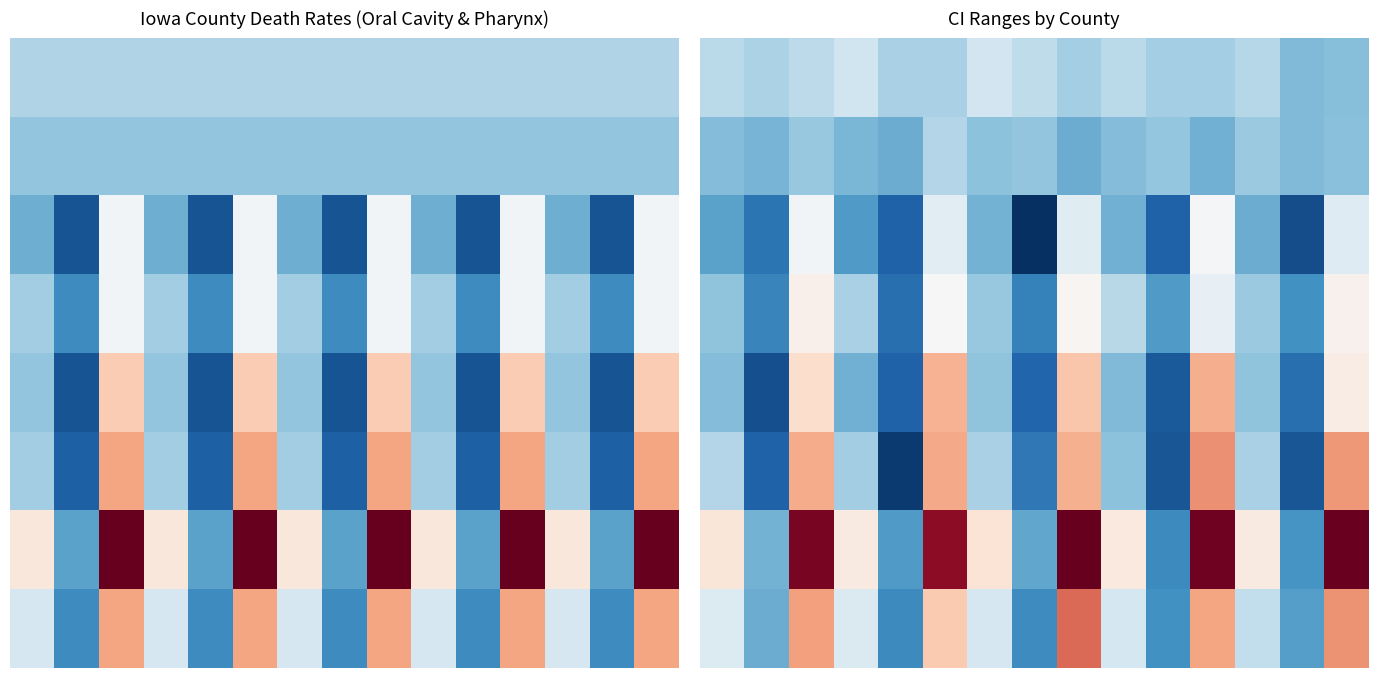

Which has a higher value, 13 or 5?

5